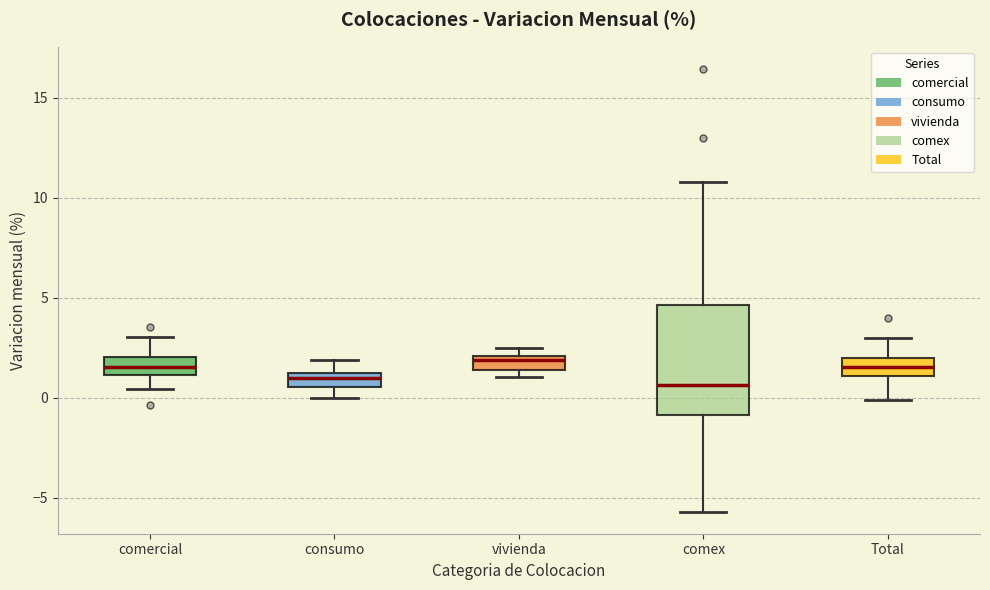

Where does the lower whisker of the box for Total end on the y-axis? The values are not printed on the chart, so give them approximately, as read against the axis.

0.0